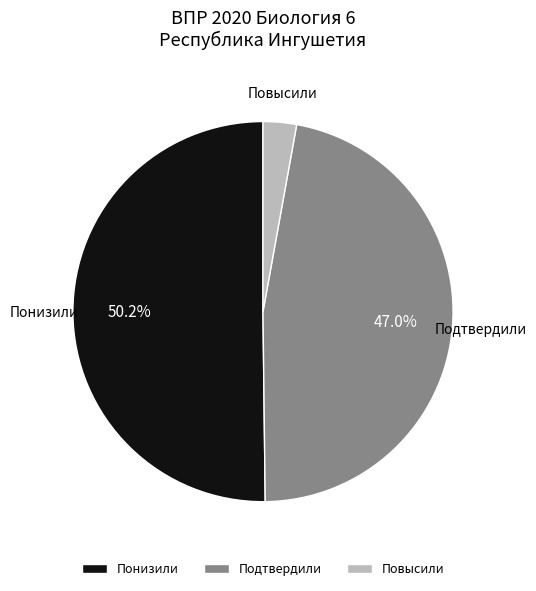

Is there a majority slice in this chart?

Yes